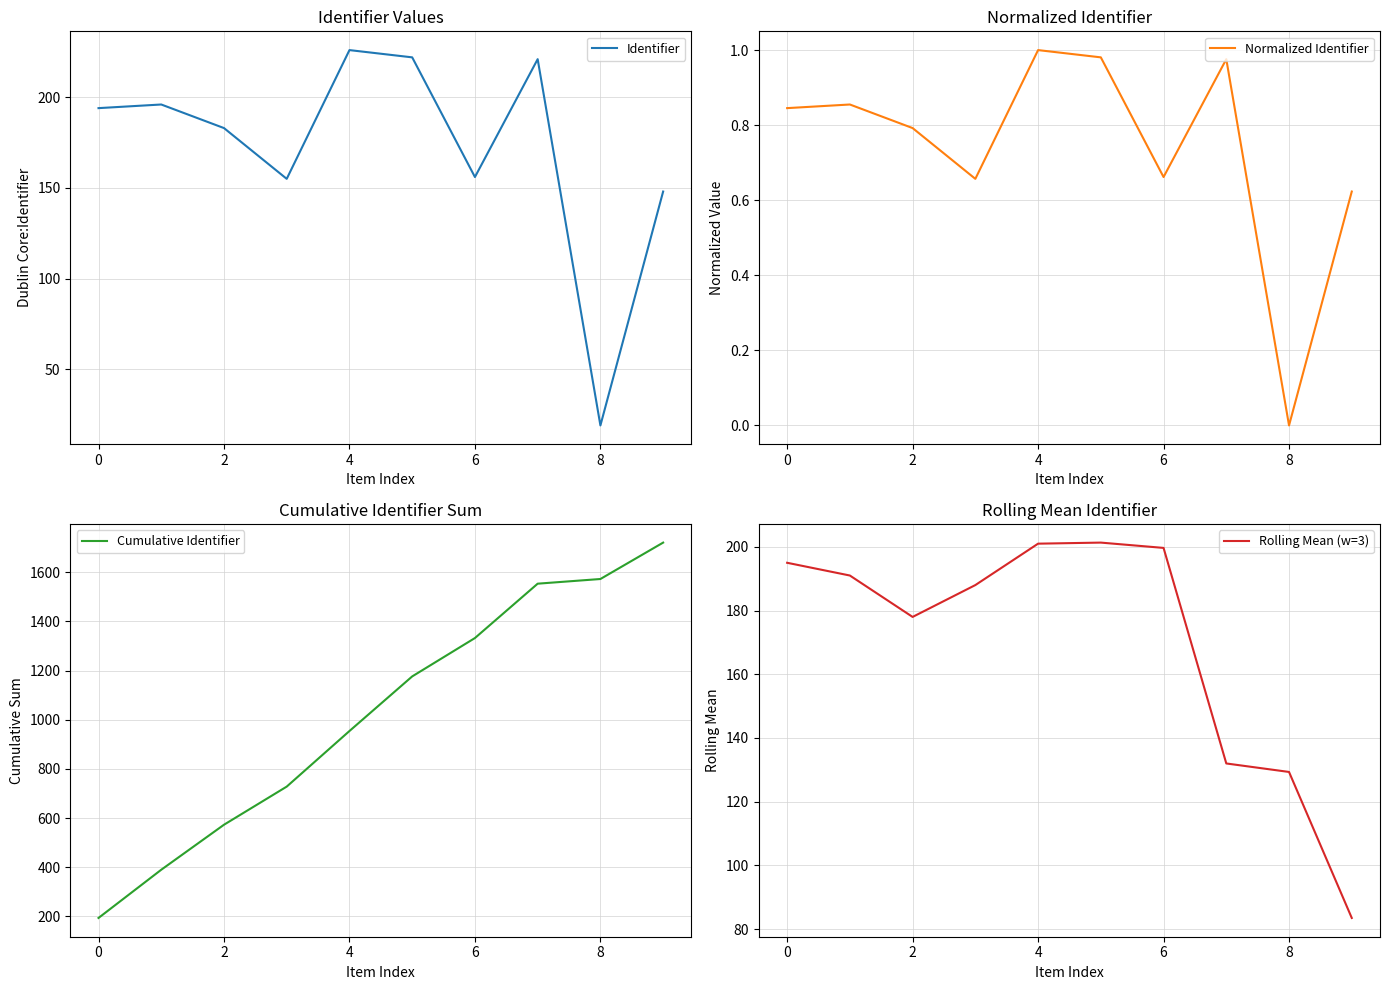

What is the difference between the maximum and second lowest values in the Identifier series?

78